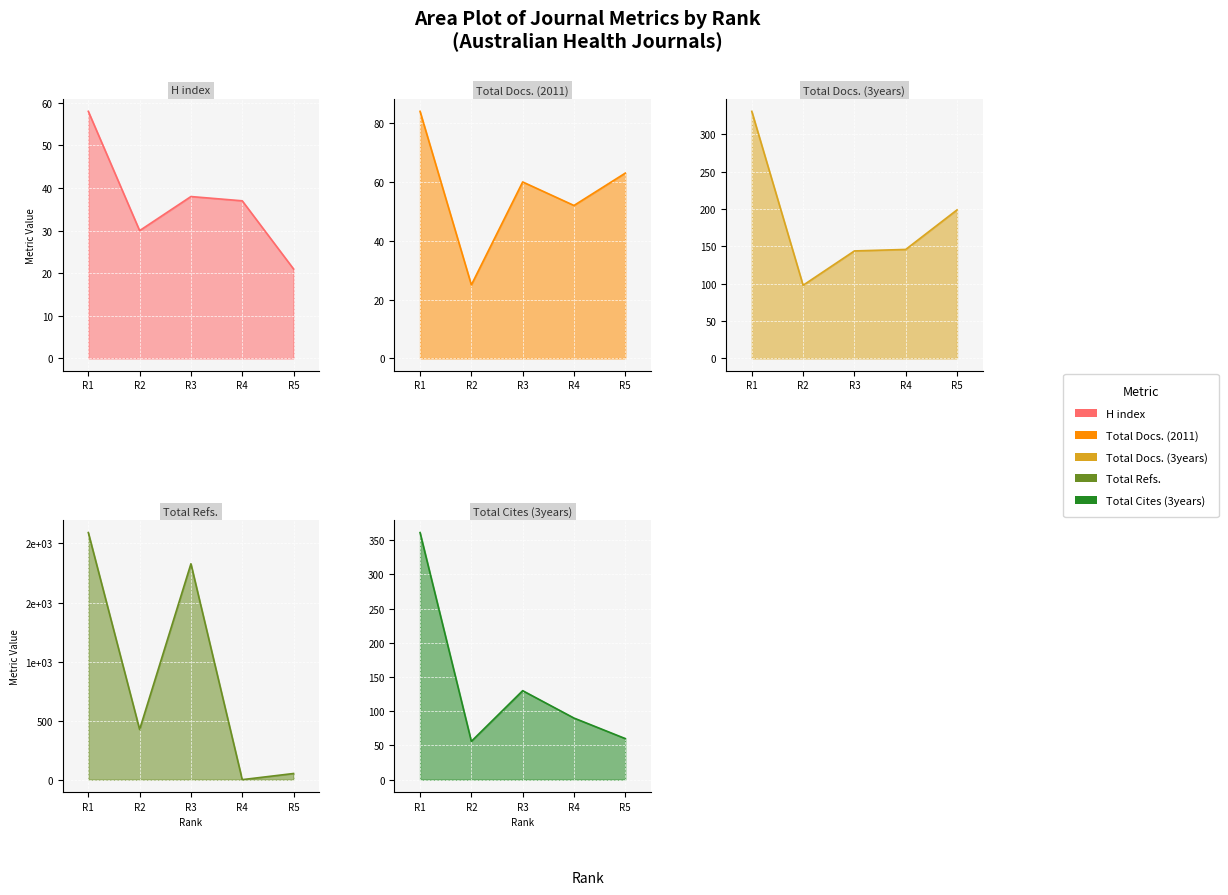

What is the value of the Total Docs. (3years) point at the 1st from the left?

331